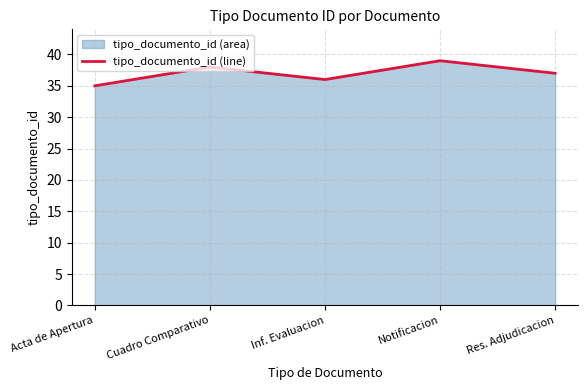

What is the change in value from Cuadro Comparativo to Res. Adjudicacion?

-1